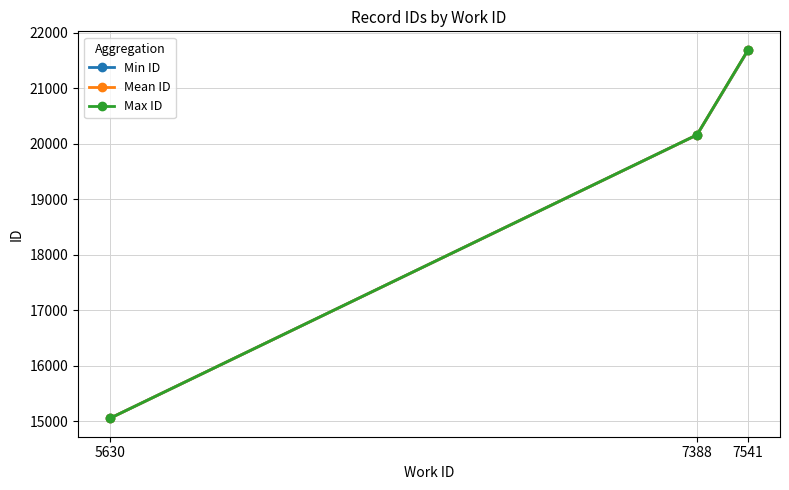

Count the Max ID values in the range 15057 to 21693.

3